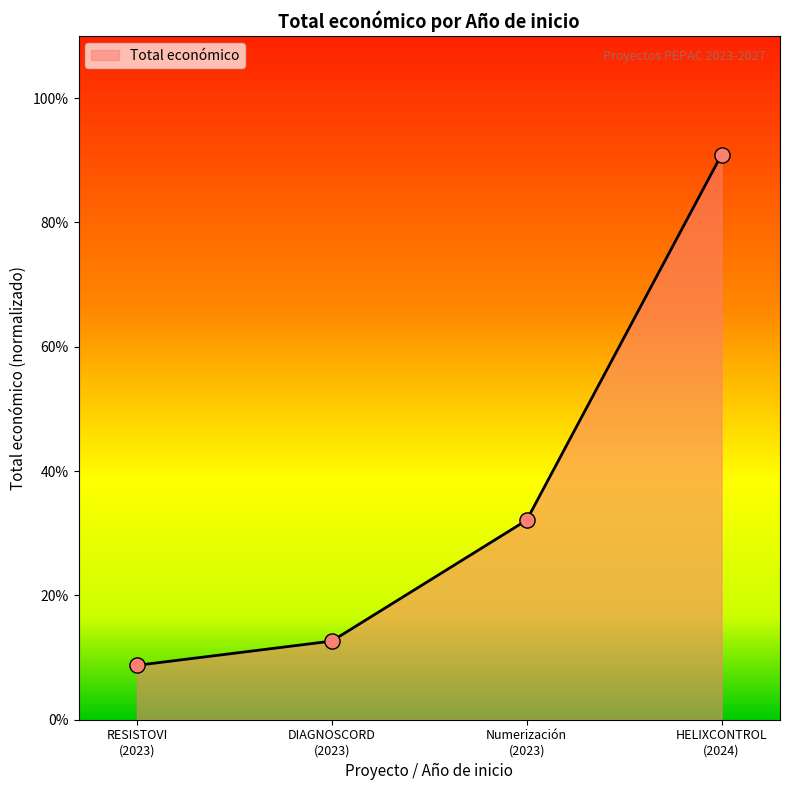

What is the average value?

36.1